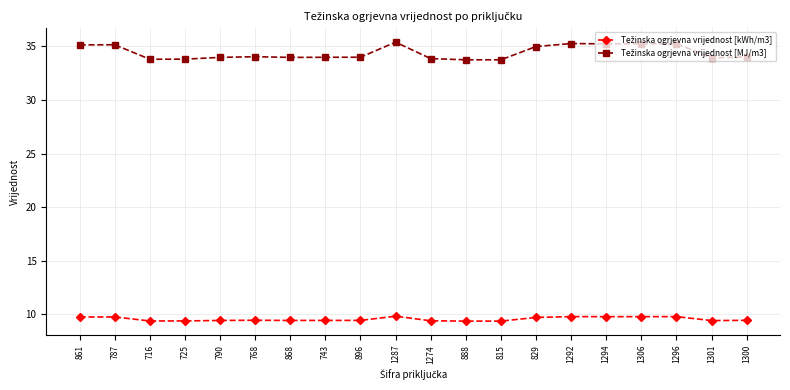

What is the label of the 12th point from the right?

896